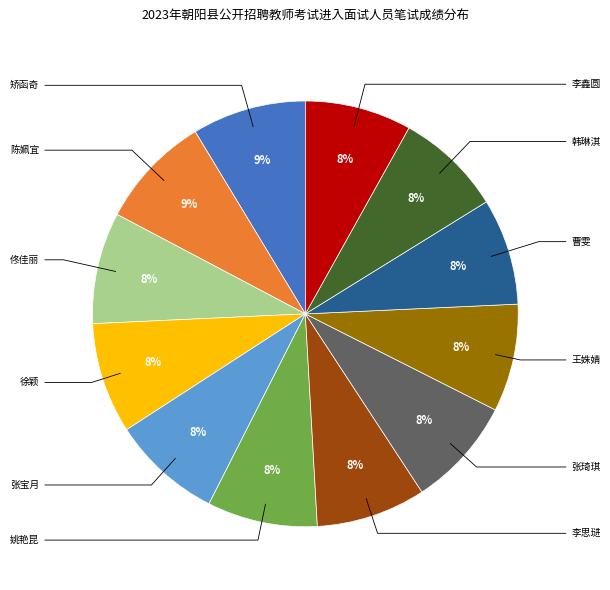

Does any single category account for the majority?

No